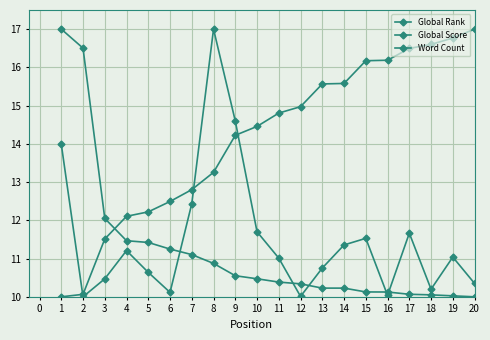

How many lines are shown in the chart?

3